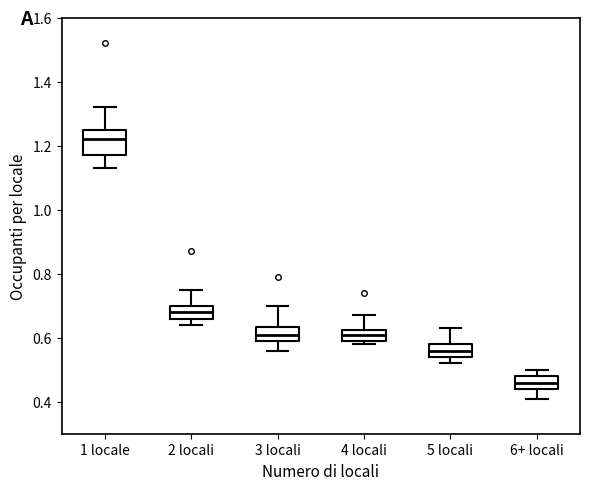

Where does the upper whisker of the box for 4 locali end on the y-axis? The values are not printed on the chart, so give them approximately, as read against the axis.

0.68